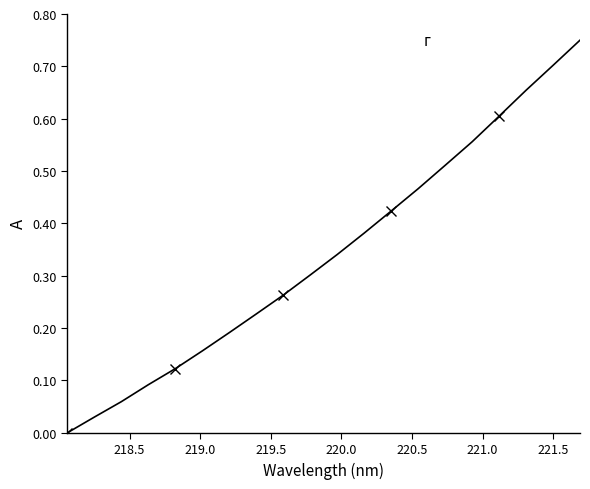

Reading left to right, transcribe all the data shown in this chart.

0.0	0.0	0.1	0.1	0.1	0.2	0.2	0.2	0.3	0.3	0.3	0.4	0.4	0.5	0.5	0.6	0.6	0.7	0.7	0.8